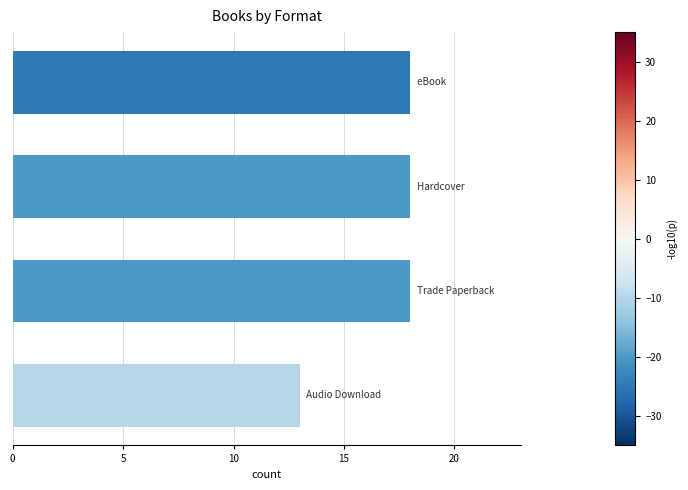

What is the greatest value displayed?

18